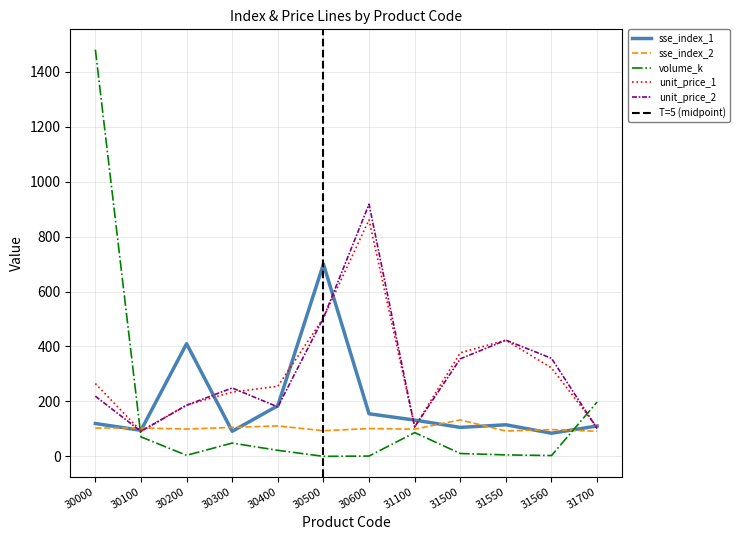

Does the chart have visible grid lines?

Yes